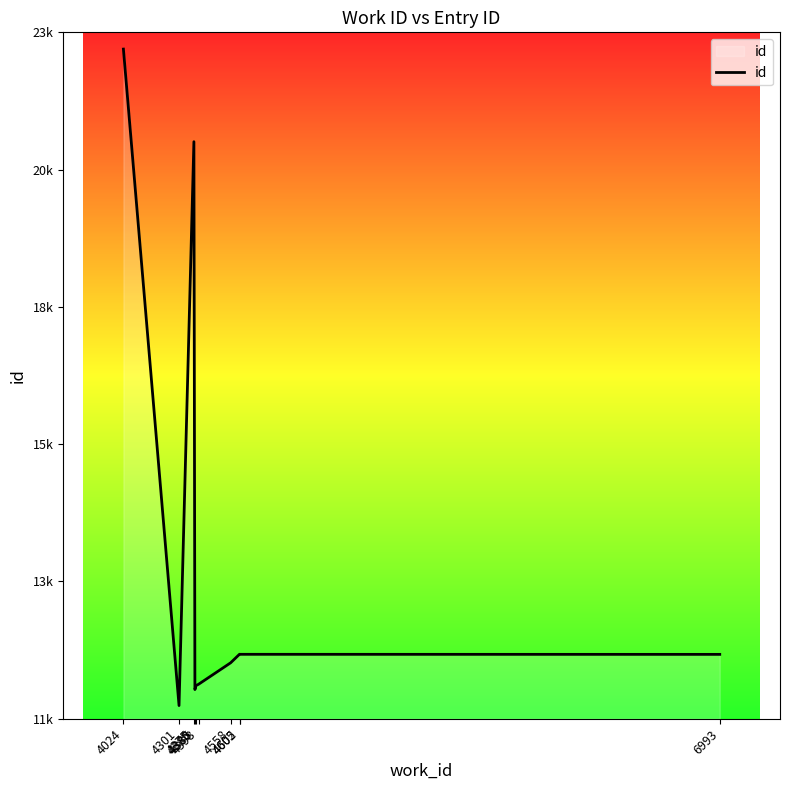

What is the ratio of the value at 4602 to the value at 4605?

1.0